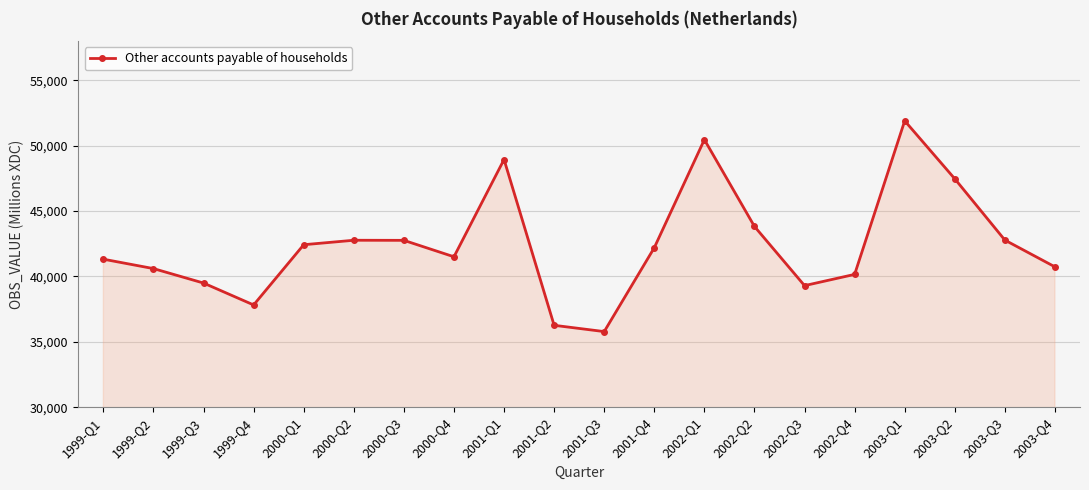

What is the ratio of the value at 1999-Q1 to the value at 2001-Q1?

0.8